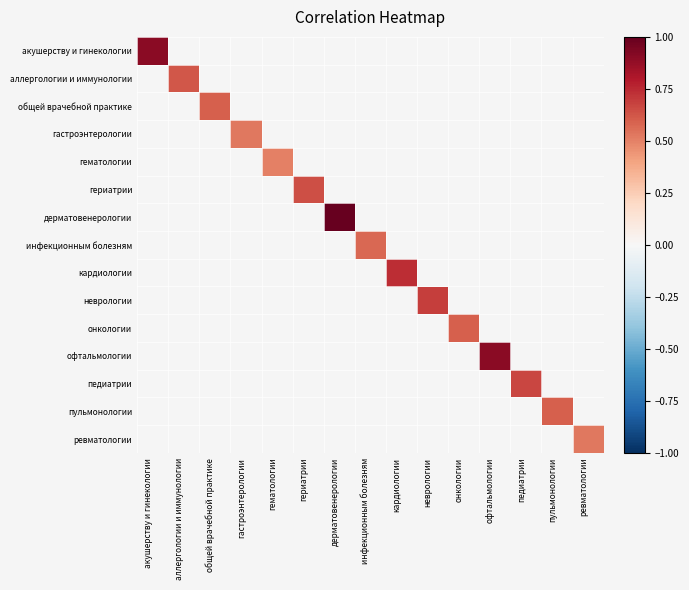

At how many categories does at least one series exceed 0?

15